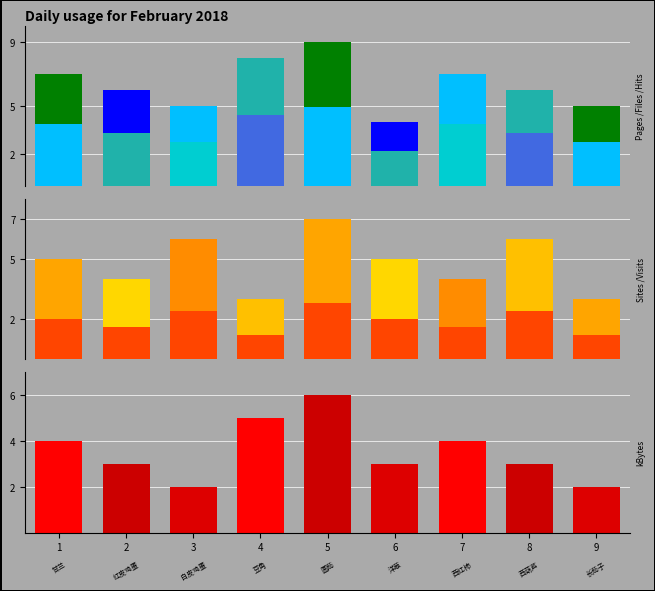

Which series has the largest total across all categories?

甘兰